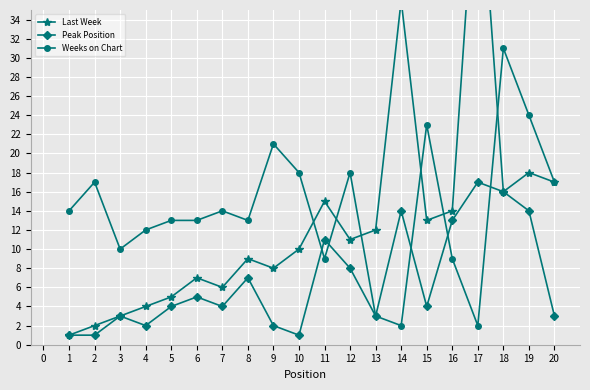

What is the minimum value for Peak Position?

1